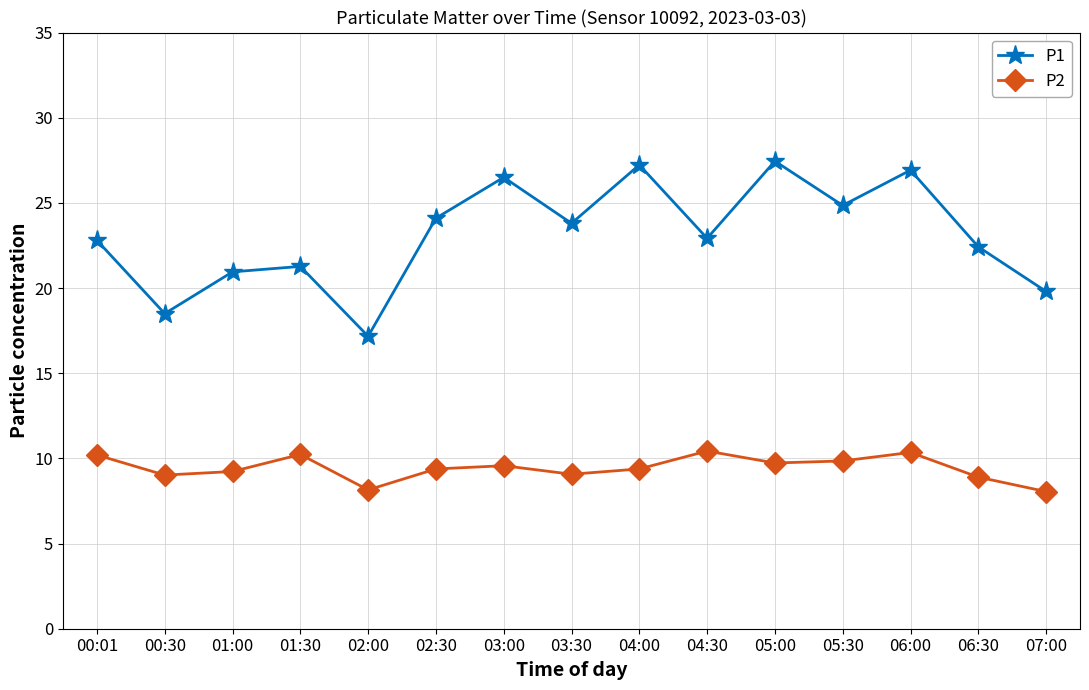

True or false: P1 and P2 intersect in this chart.

False